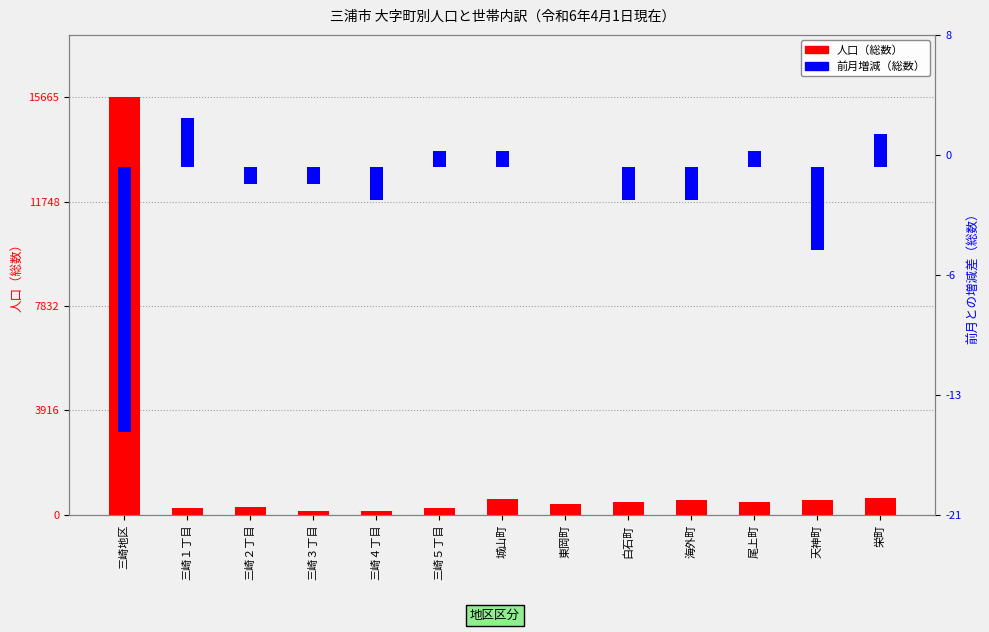

What is the average value of the 人口（総数） series?

1564